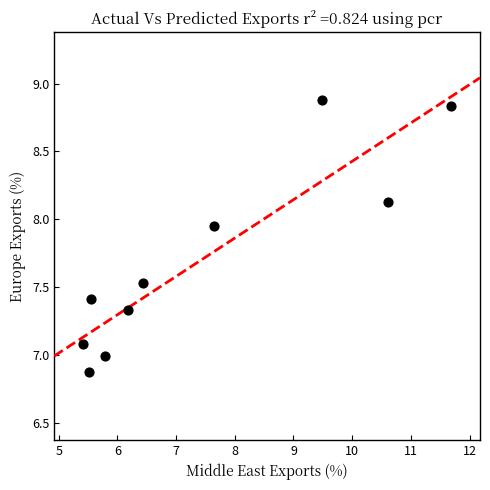

What is the range of Y values (max minus min)?

2.0